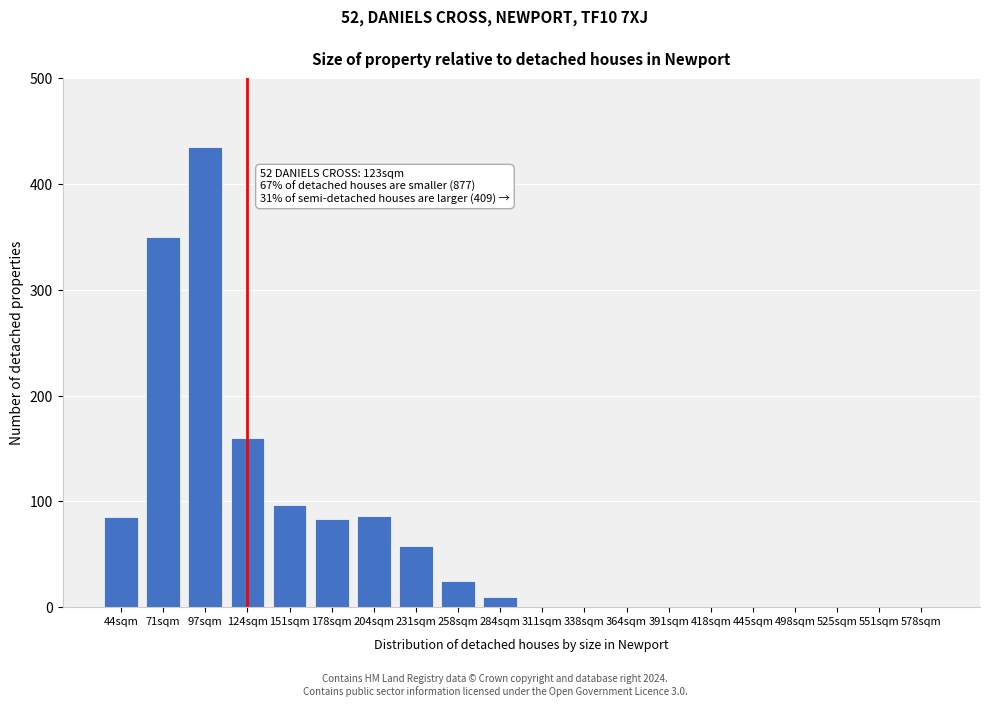

What is the greatest value displayed?

435